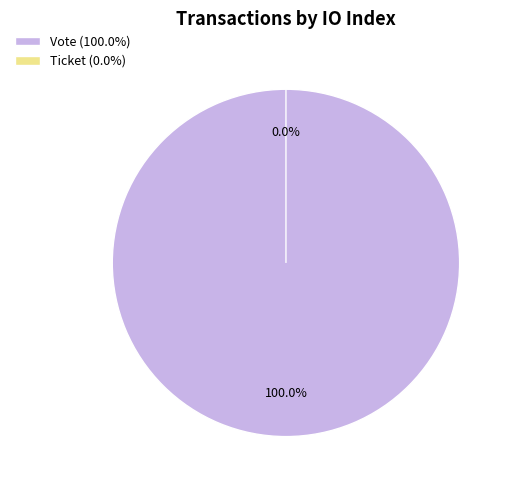

Rank the categories by value from highest to lowest.

Vote, Ticket